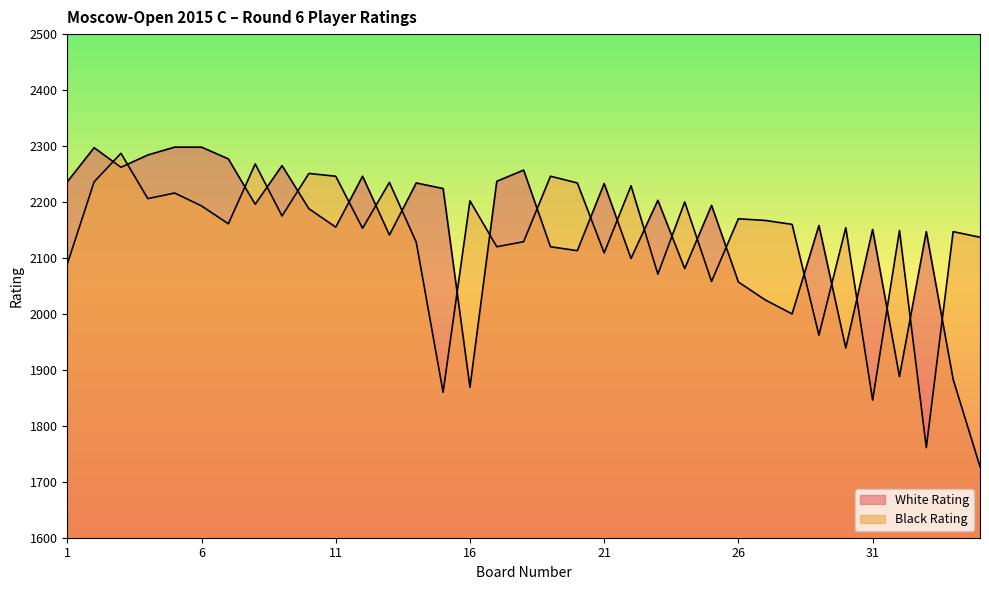

Does the chart display data point markers on the line(s)?

No